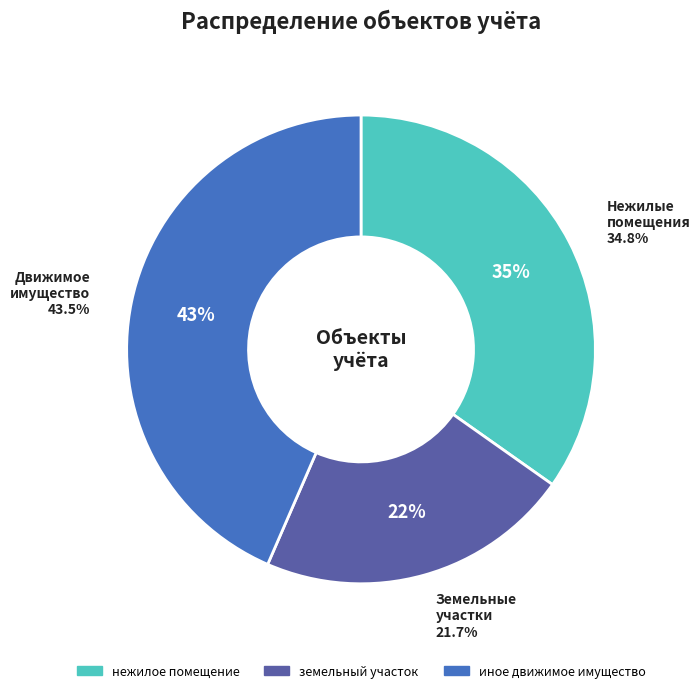

Combined, do иное движимое имущество and земельный участок account for over 50%?

Yes